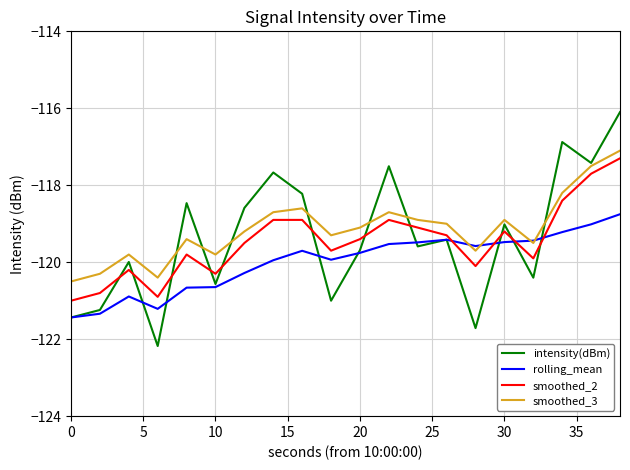

What are all the series names shown in the legend?

intensity(dBm), rolling_mean, smoothed_2, smoothed_3